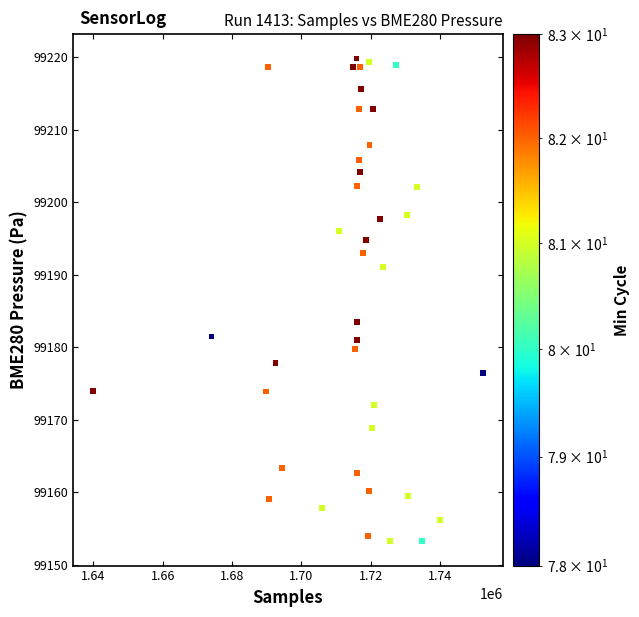

What Y value in the scatter plot is closest to 99186?

99183.5